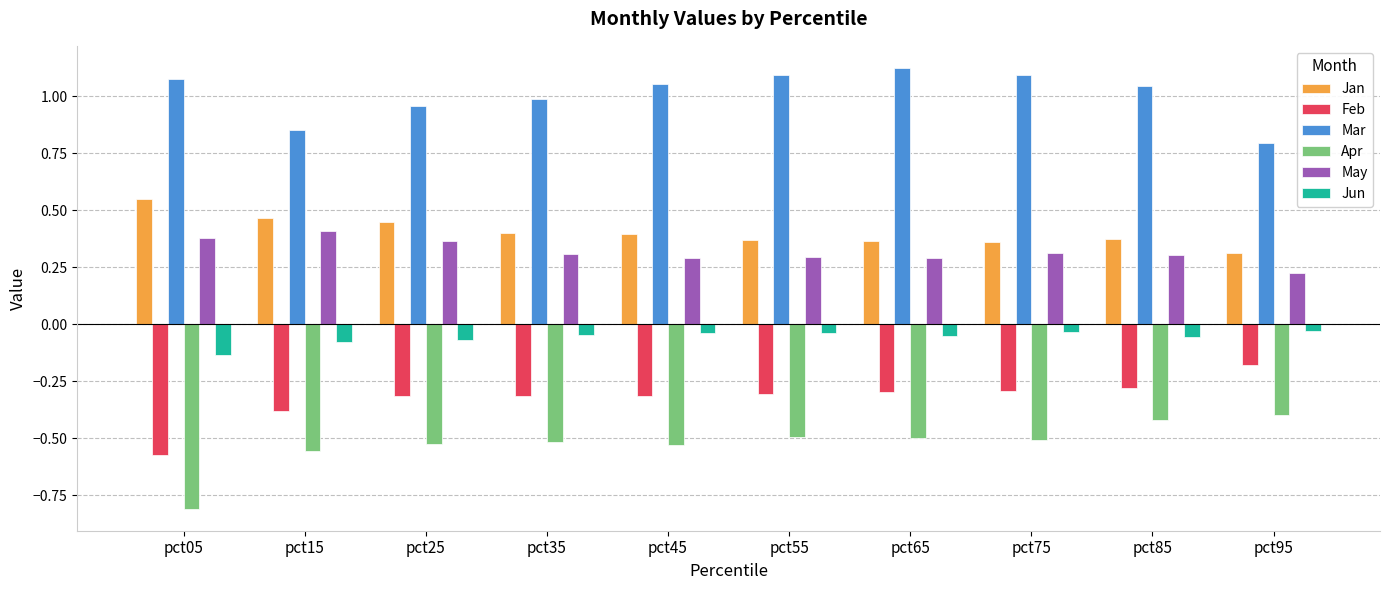

What is the lowest value of the Apr series?

-0.8